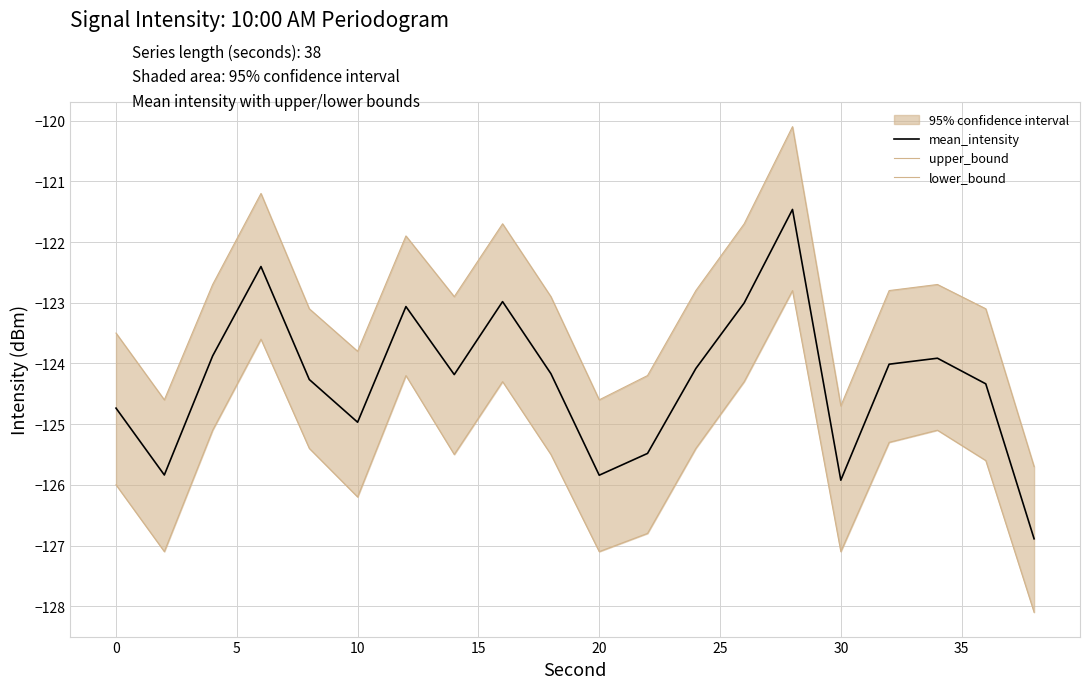

What is the highest value of the mean_intensity series?

-121.5